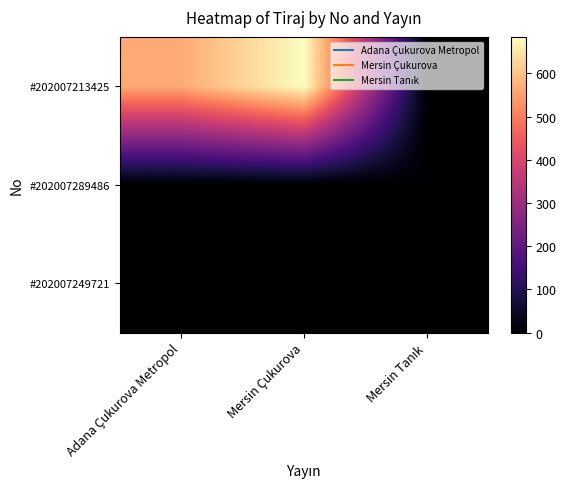

What is the difference between the highest and lowest values at Mersin Çukurova?

685